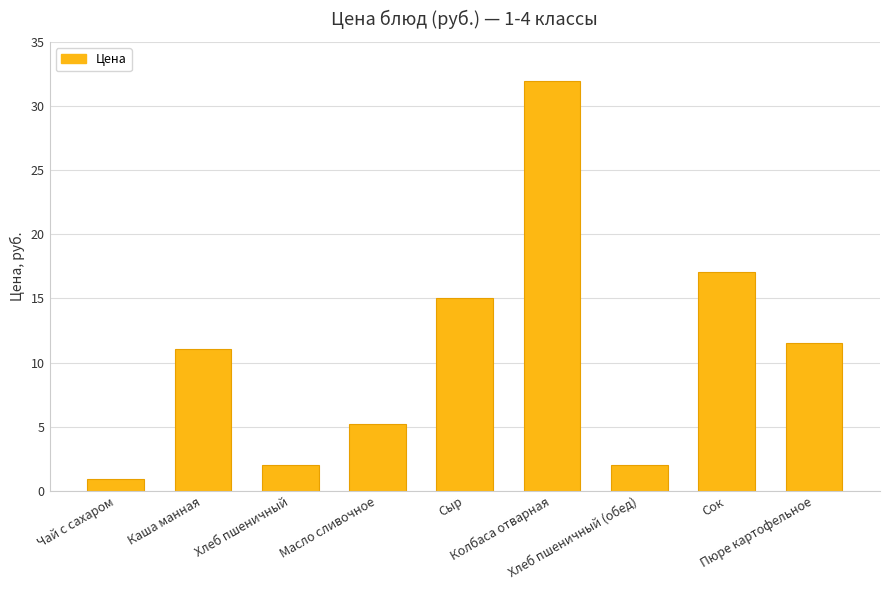

What is the difference between the values at Хлеб пшеничный and Чай с сахаром?

1.1